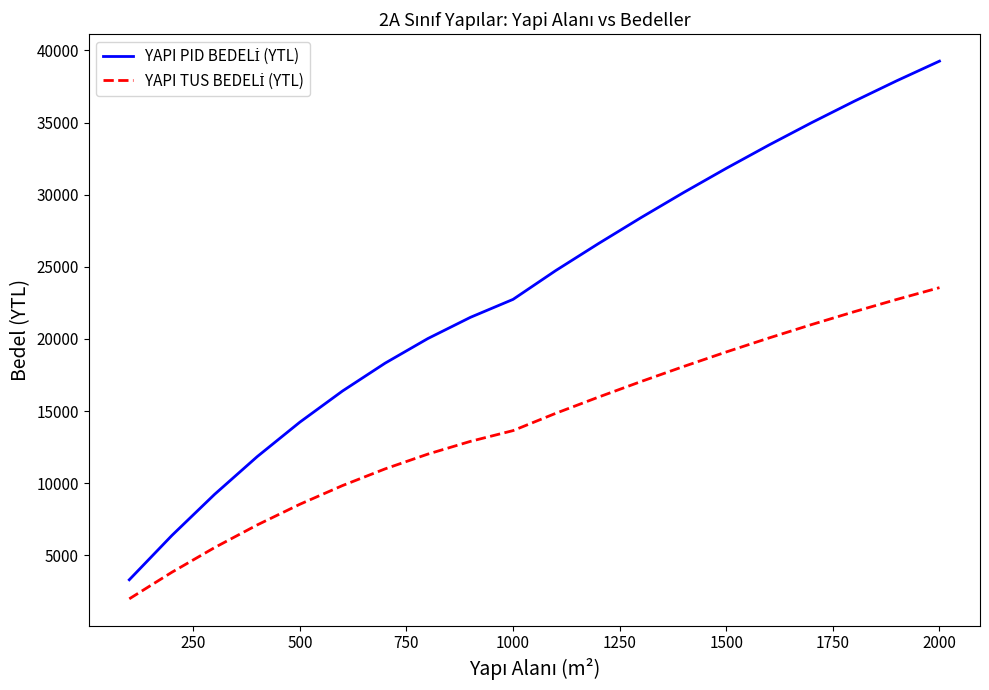

What is the minimum value shown in the chart?

1982